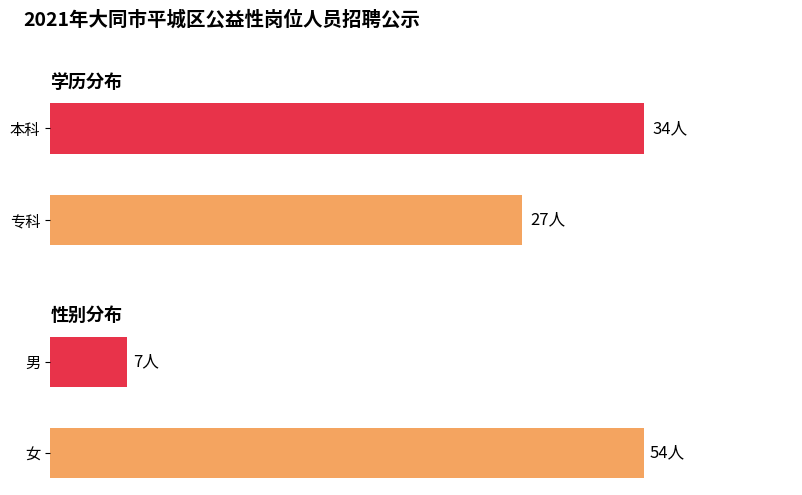

Approximately how many times larger is the value at 专科 compared to 本科?

0.8